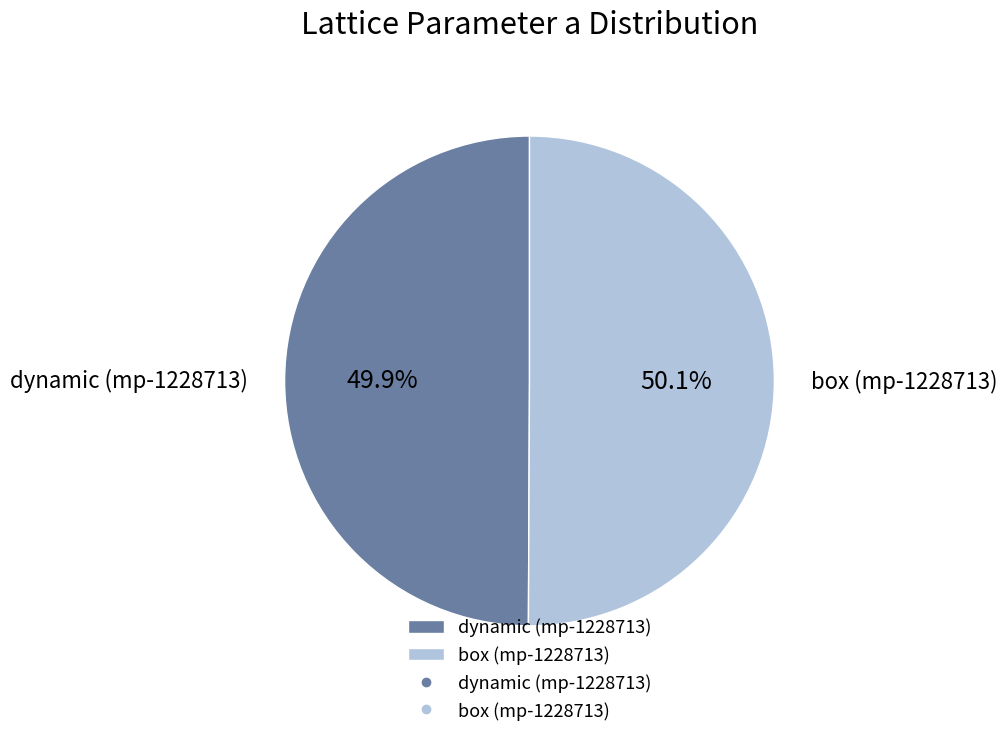

To the nearest percent, what is the average slice percentage?

50%